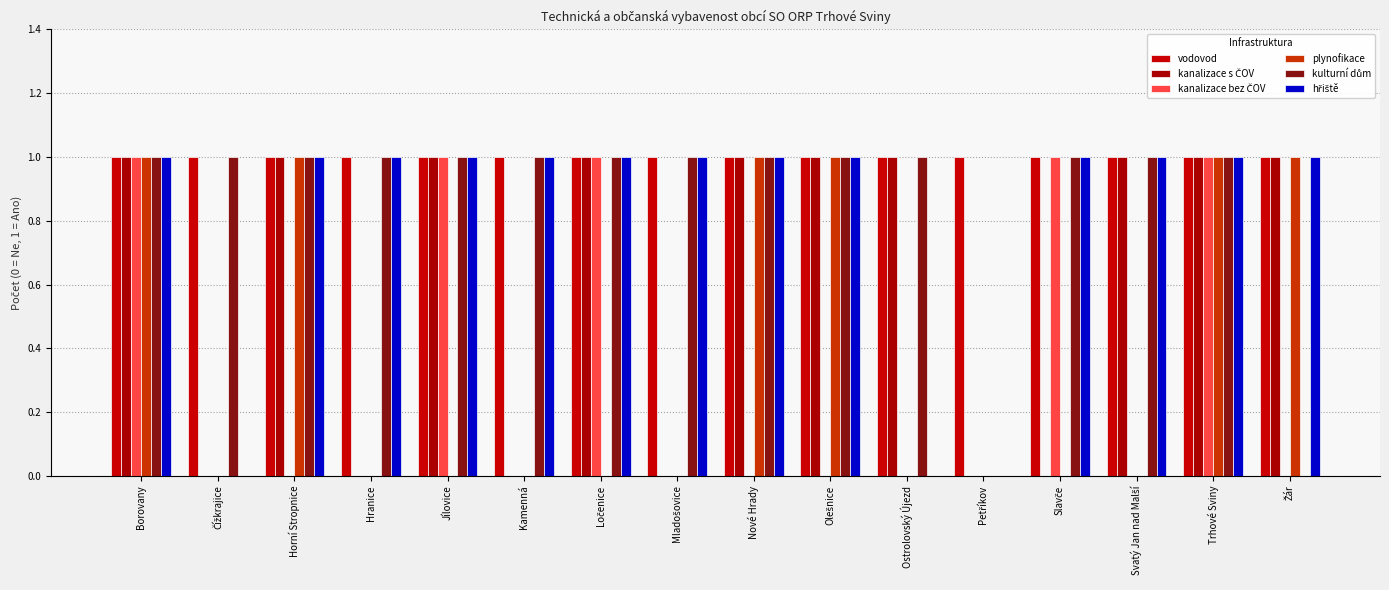

What is the label of the 8th bar from the left?

Mladošovice